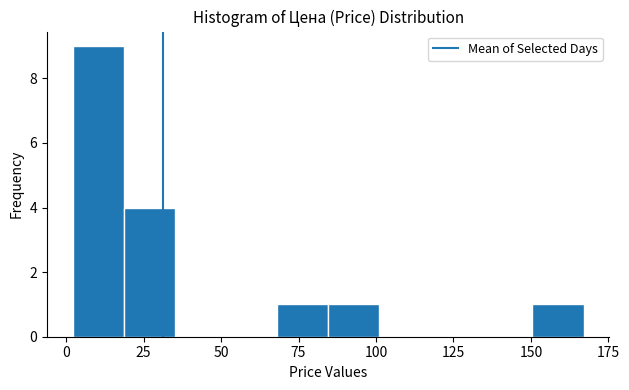

Read against the x-axis, roughly where is the centre of the tallest bar?

10